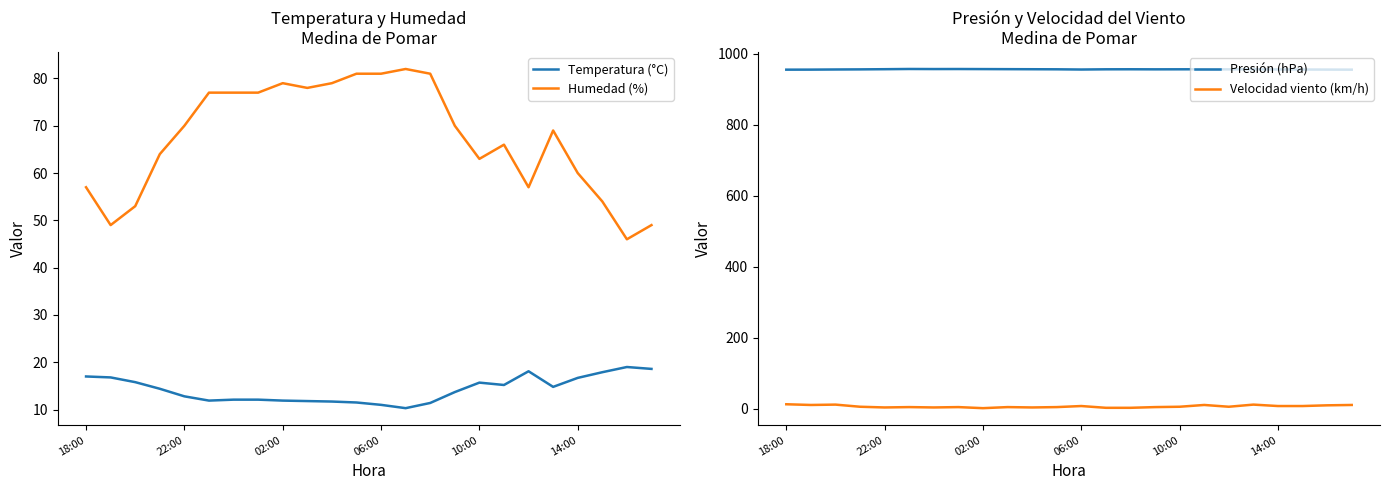

How many interior local valleys does the Presión (hPa) series have?

4